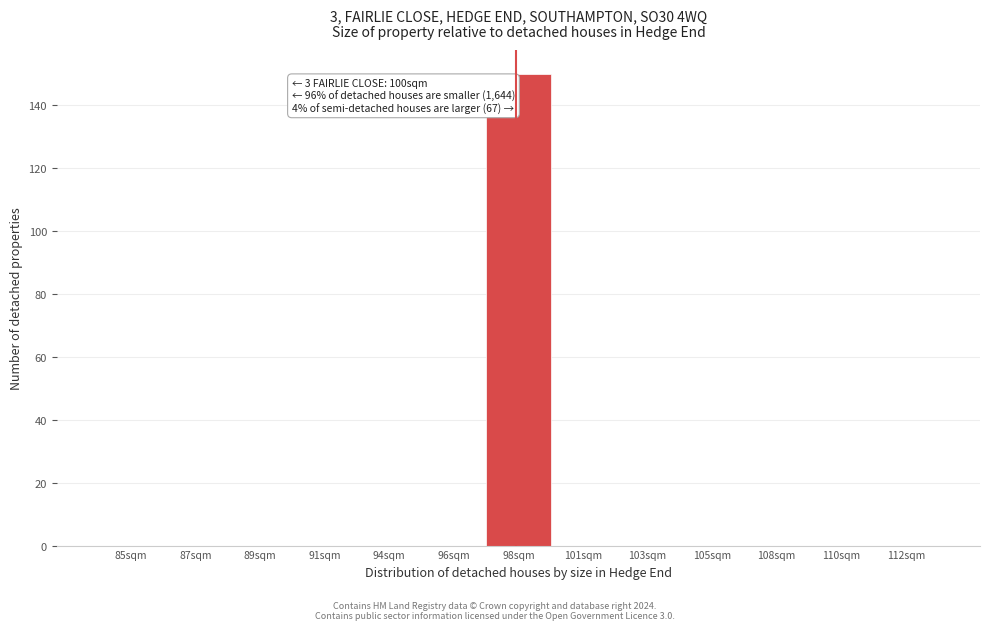

Reading left to right, list all the values displayed in this chart.

85sqm=0	87sqm=0	89sqm=0	91sqm=0	94sqm=0	96sqm=0	98sqm=150	101sqm=0	103sqm=0	105sqm=0	108sqm=0	110sqm=0	112sqm=0